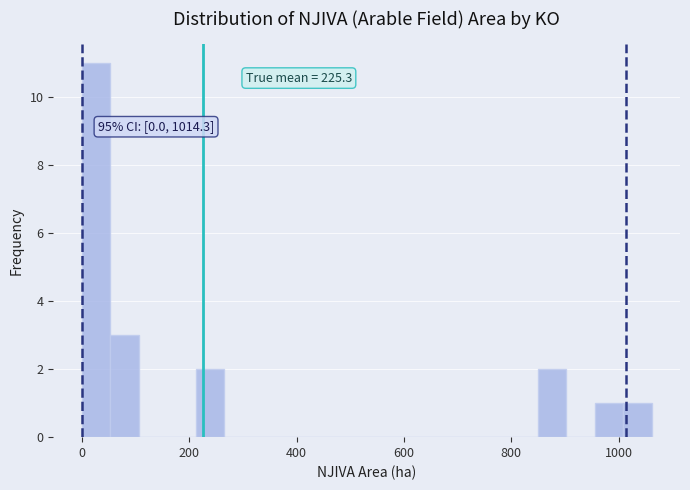

Around what value on the x-axis is the tallest bar? Give the approximate position of its centre, as read against the axis.

20